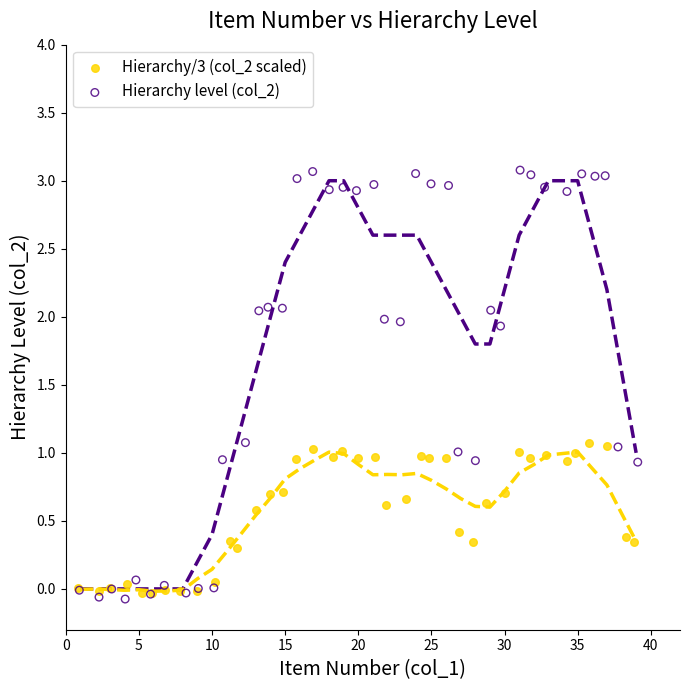

Which series reaches the maximum Y coordinate?

Hierarchy level (col_2)